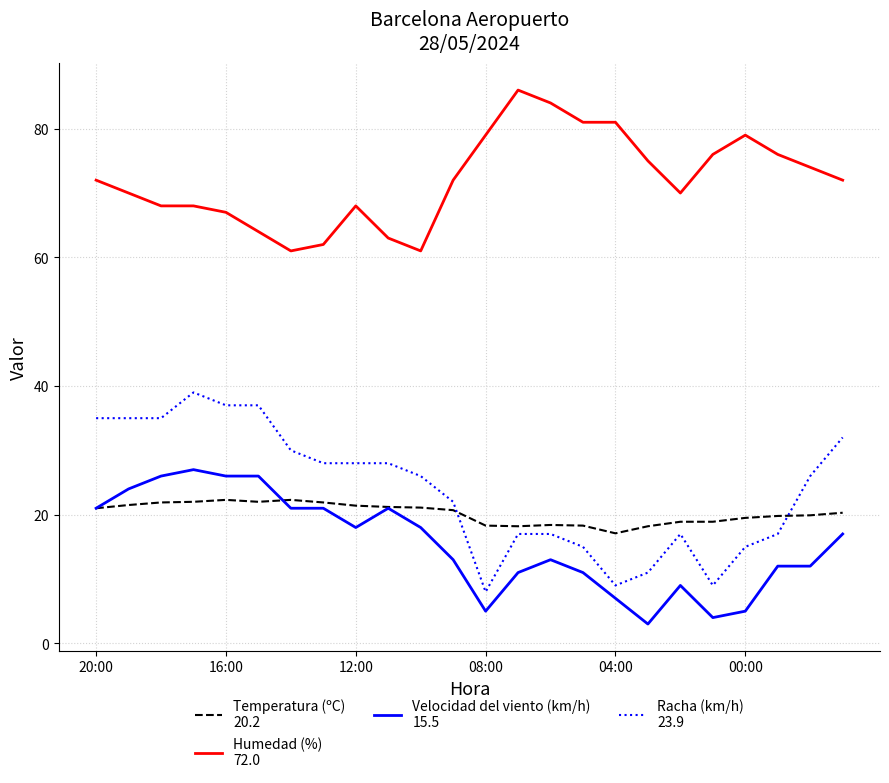

What is the smallest value displayed?

3.0